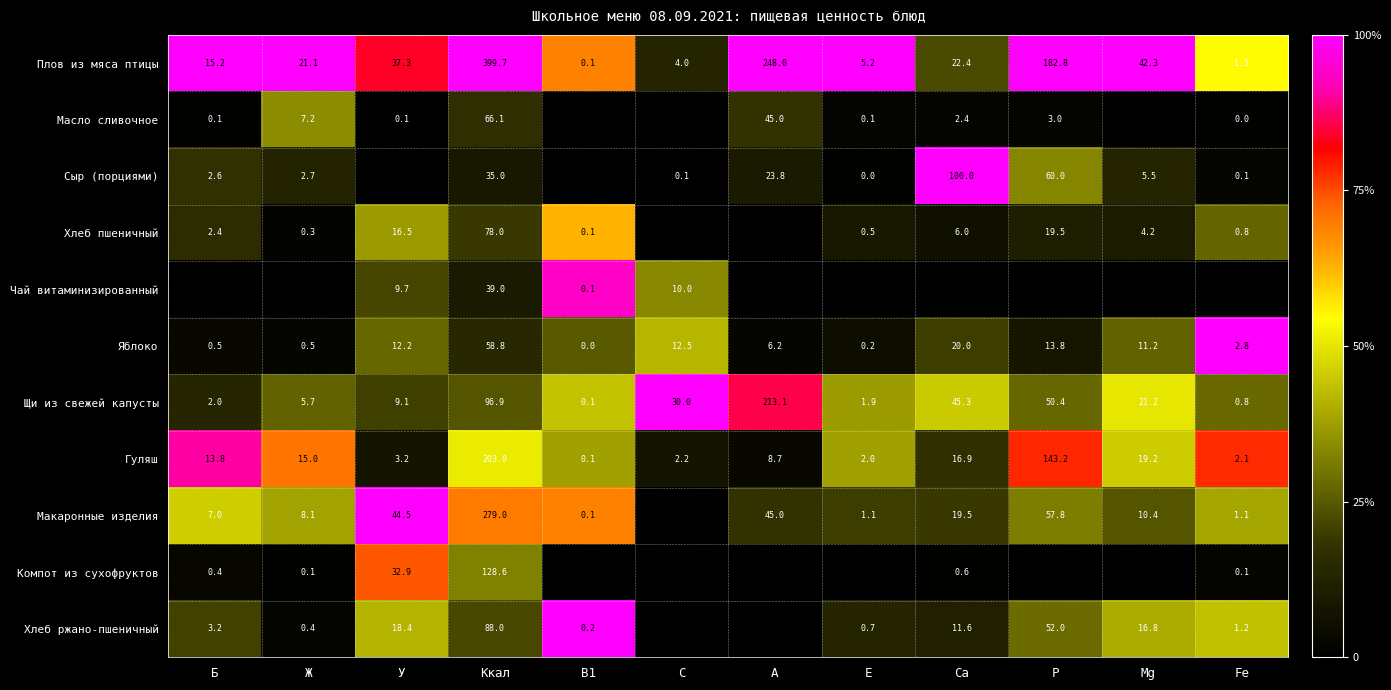

List the labels in order of Гуляш value, smallest first.

B1, E, Fe, C, У, A, Б, Ж, Ca, Mg, P, Ккал